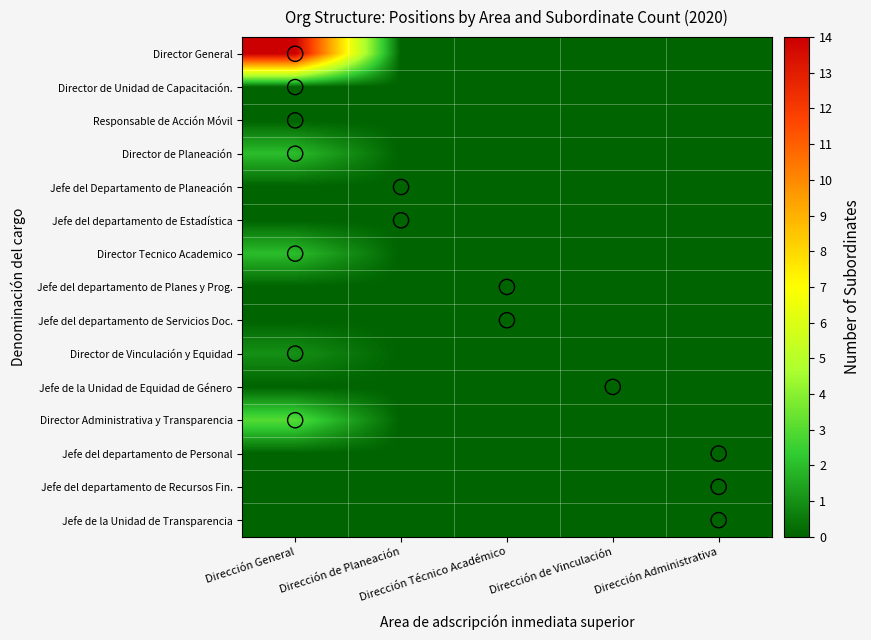

At how many categories does at least one series exceed 4?

1